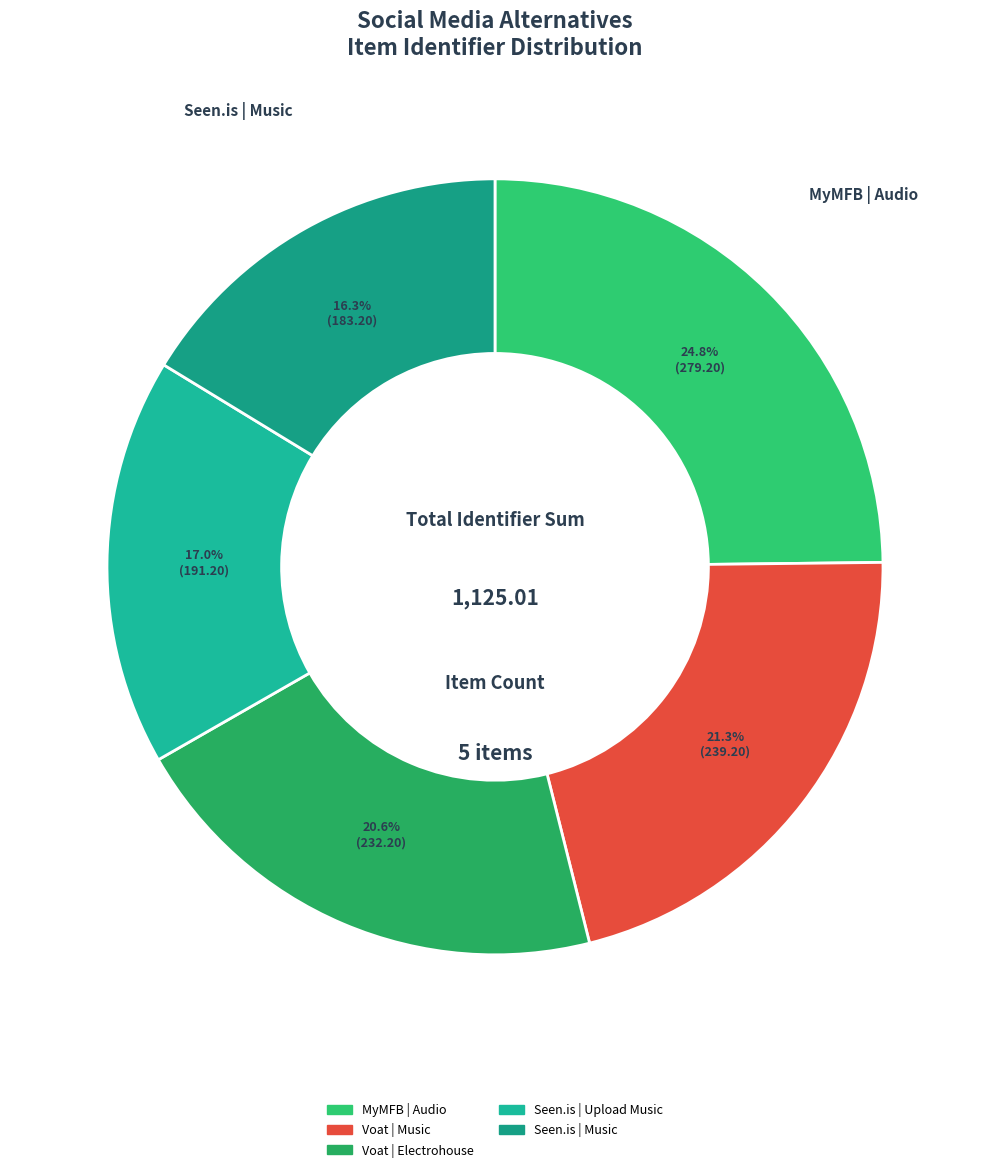

Count the number of slices in the pie.

5